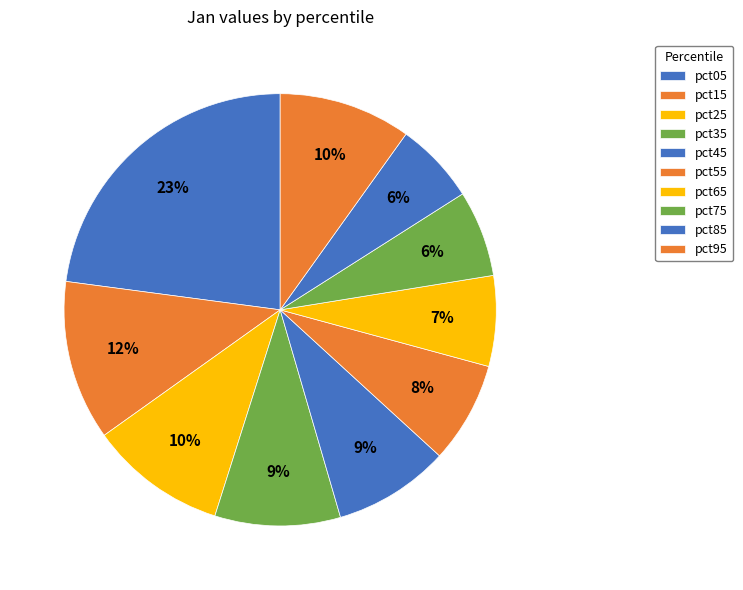

How many segments does this pie chart have?

10